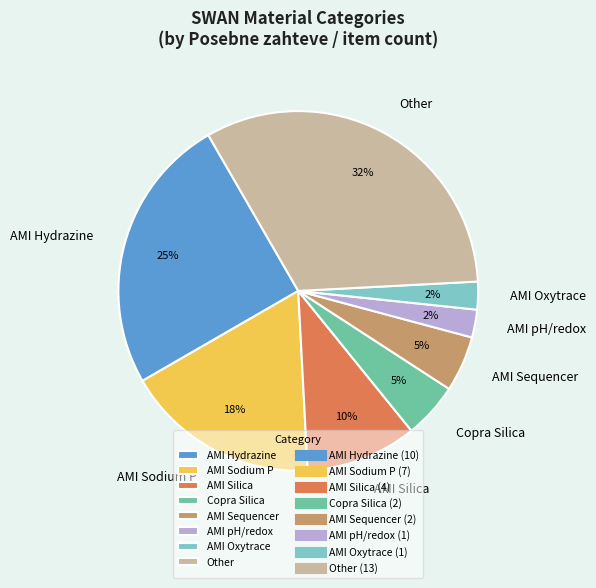

How many segments does this pie chart have?

8